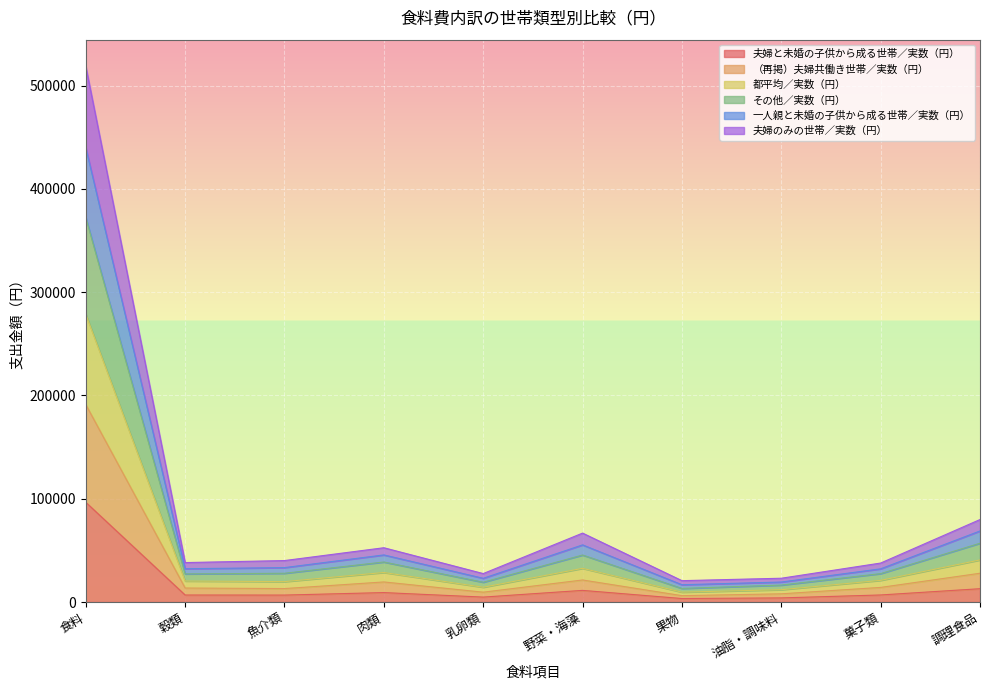

How many distinct data groups are displayed?

6